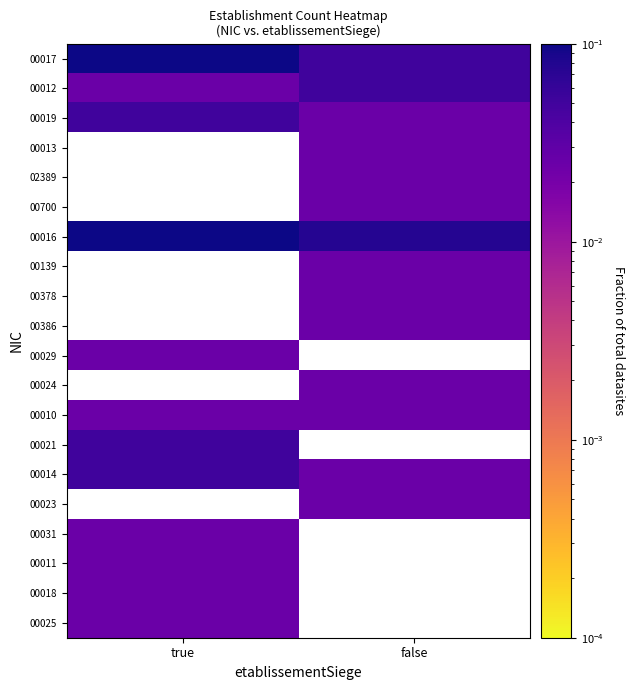

Is it true that 00386 equals 0.0 at false?

False